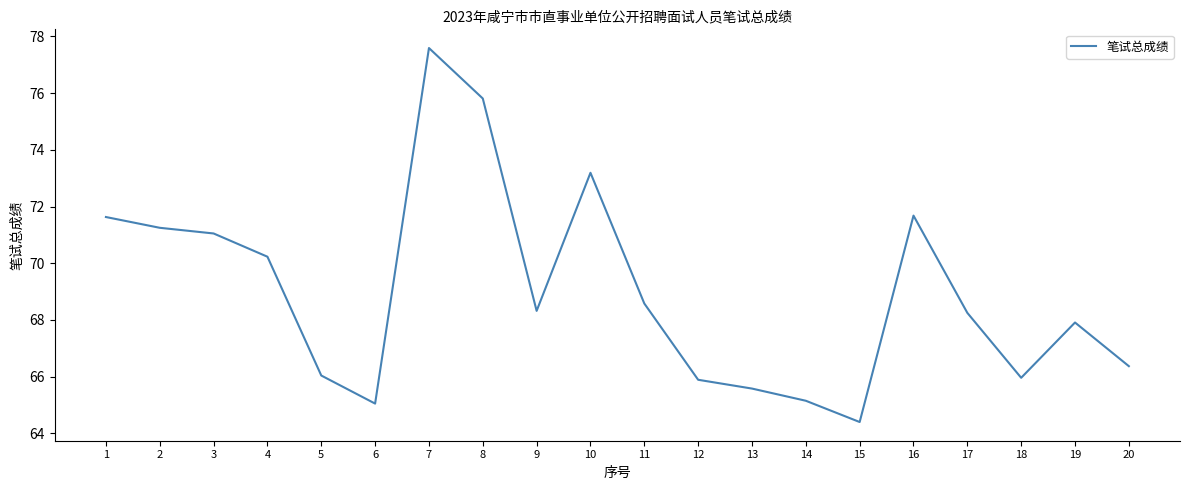

The value at 15 is 64.4. True or false?

True